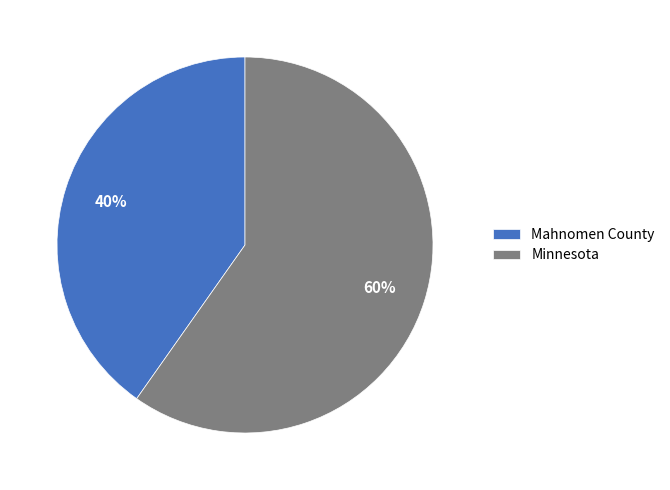

Combined, do Mahnomen County and Minnesota account for over 50%?

Yes